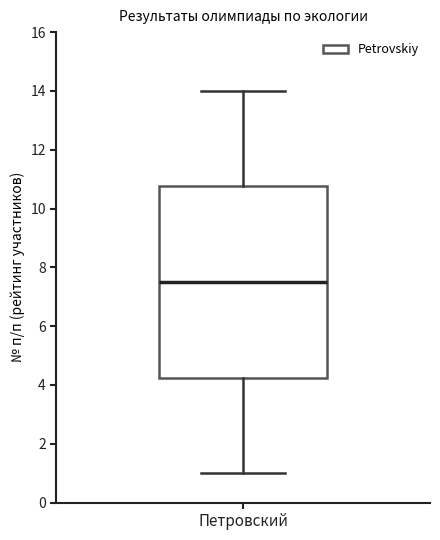

Read this box plot against the y-axis: the position of the median line, the range covered by the box, and the ends of both whiskers. The values are not printed on the chart, so give them approximately, as read against the axis.

median 7.6, box 4.2 to 10.8, whiskers 1.0 to 14.0